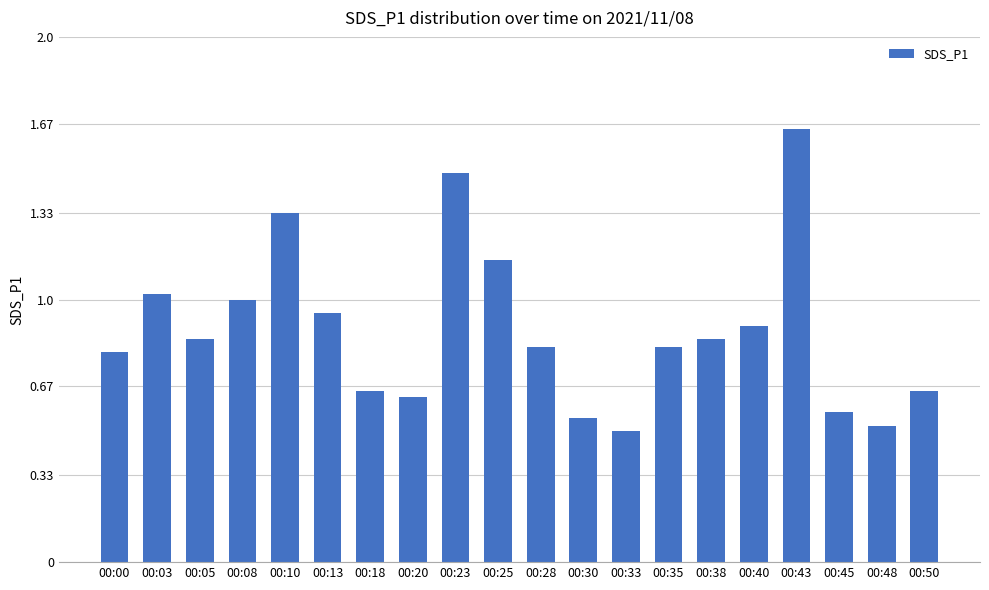

What is the change in value from 00:23 to 00:50?

-0.8